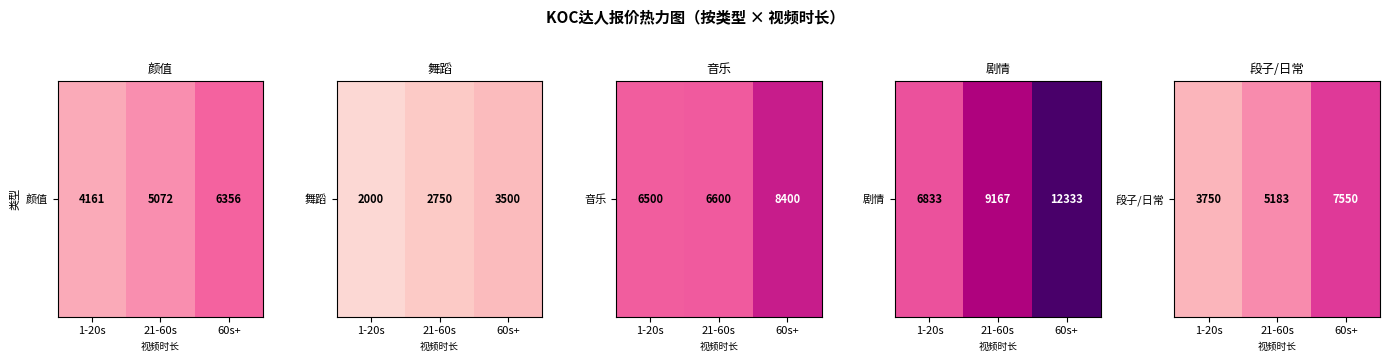

What is the approximate value at 60s+?

0.6